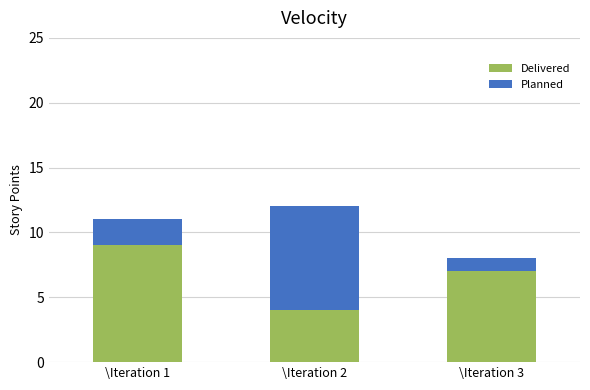

At which label does Delivered first exceed 7?

\Iteration 1